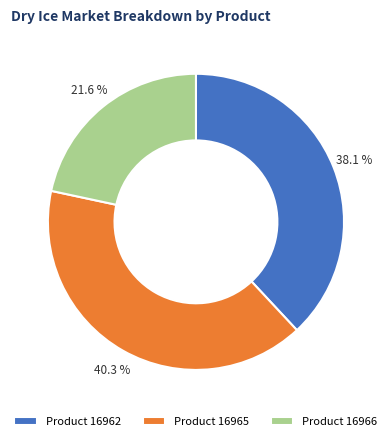

Between Product 16966 and Product 16965, which is larger?

Product 16965